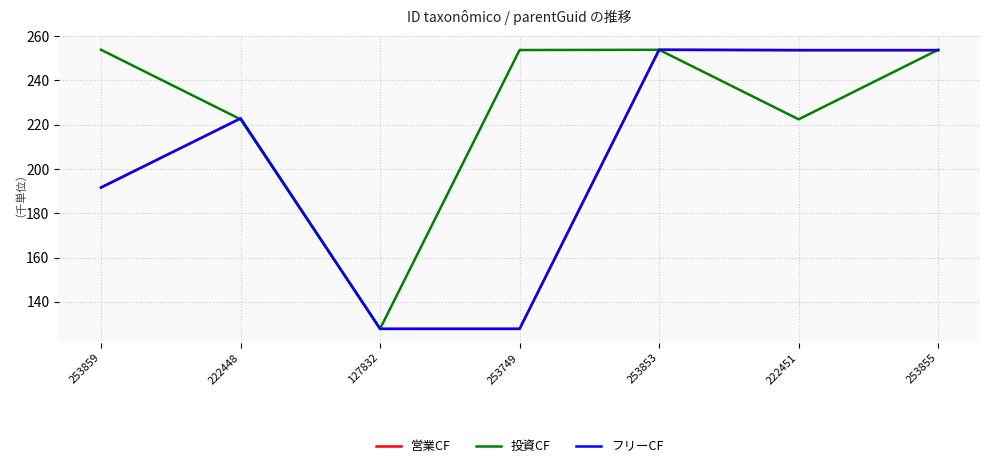

List the series in order of their peak value, highest first.

投資CF, 営業CF, フリーCF